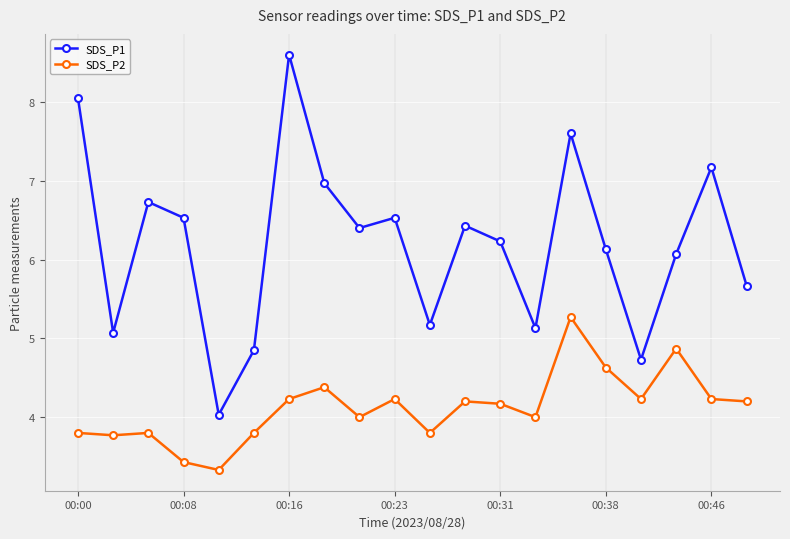

In SDS_P1, how many points are higher than both neighbors (excluding endpoints)?

6